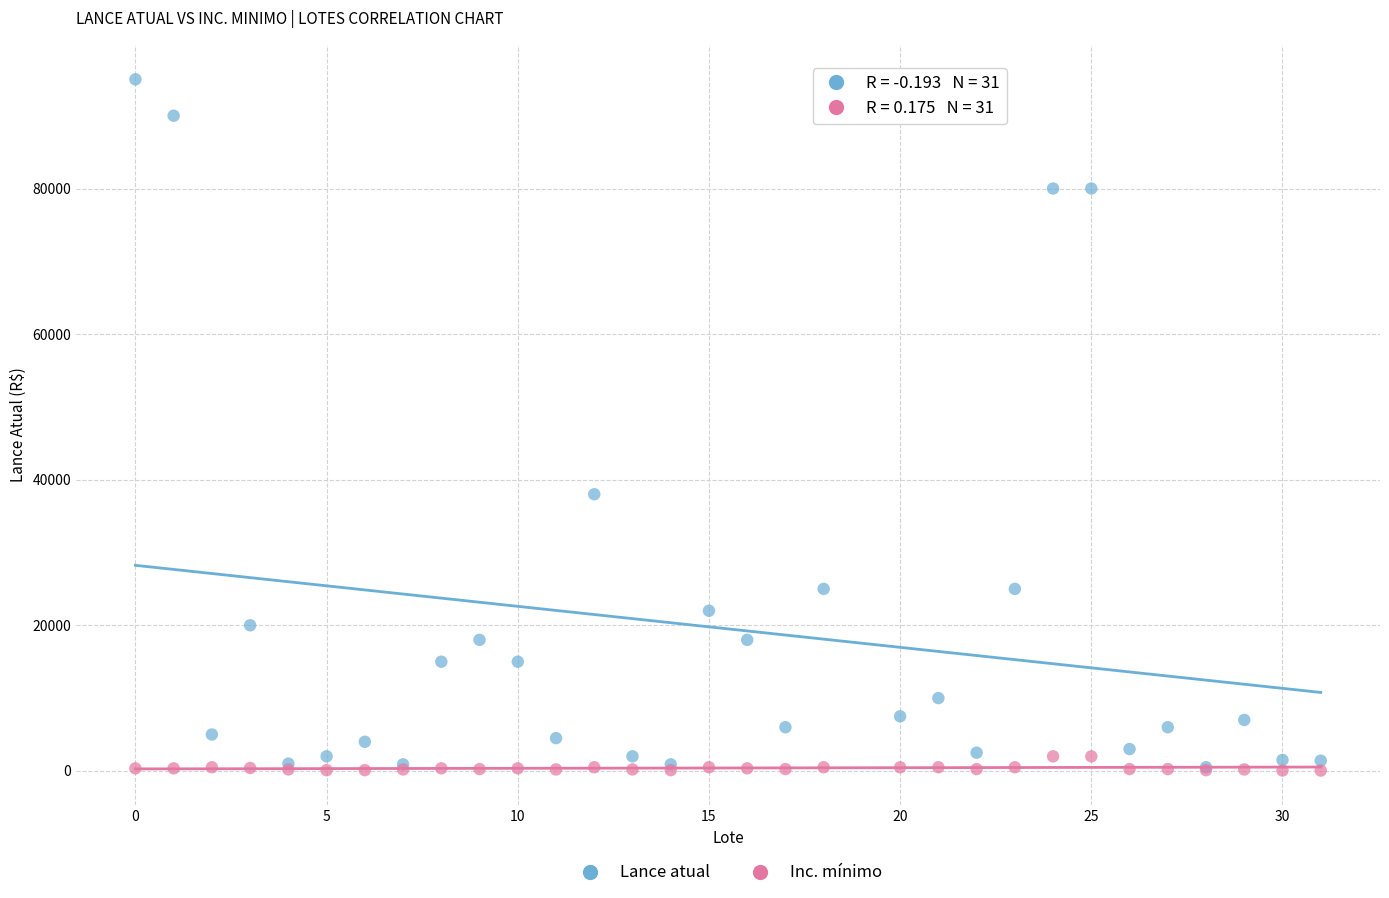

In the Lance atual series, what Y value is closest to 47750?

38000